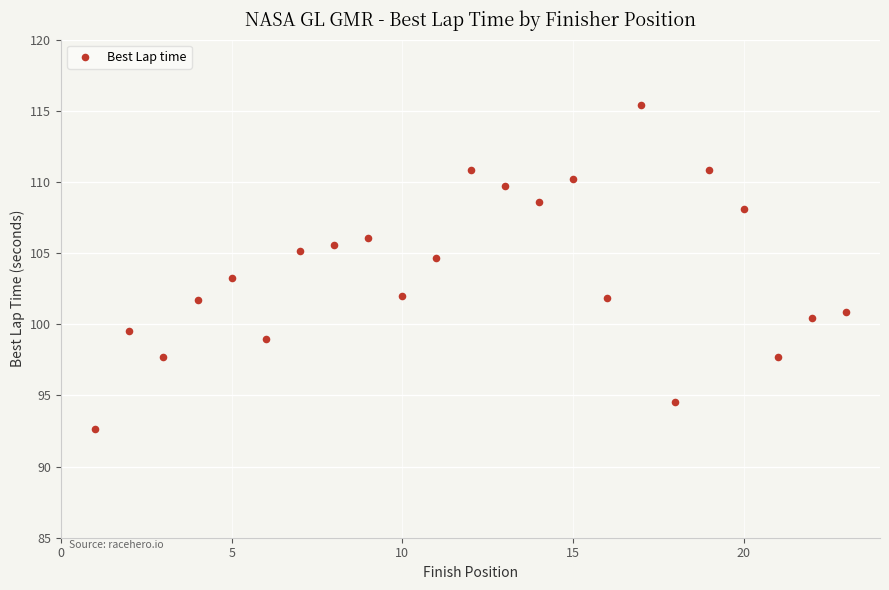

What is the range of Y values (max minus min)?

22.7